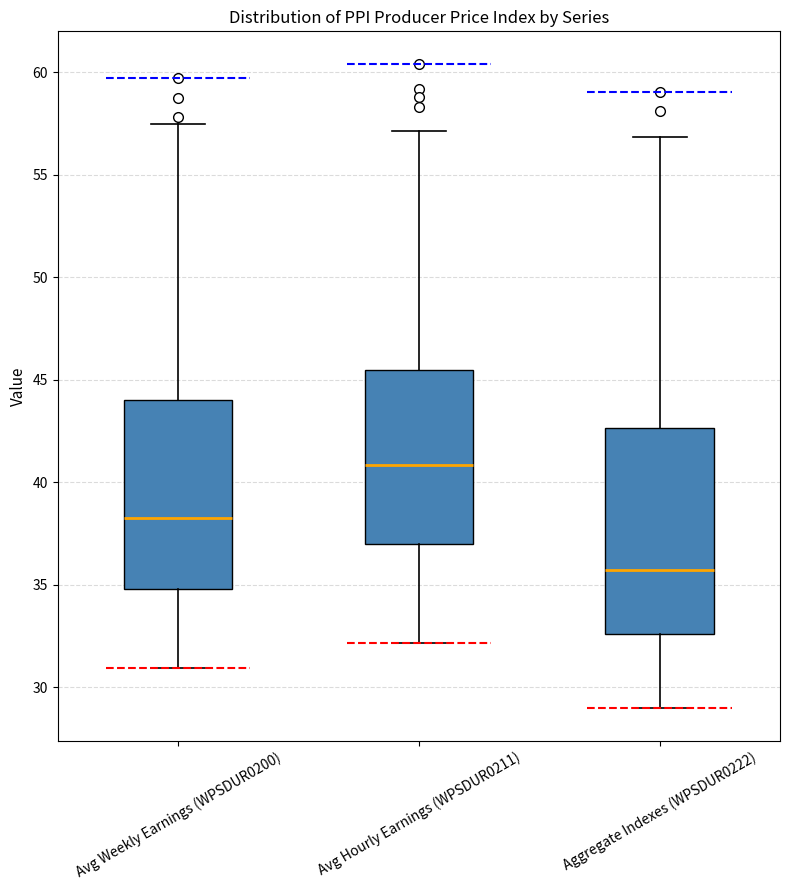

Reading left to right, transcribe this box plot: for each box, give where its median line is, the range the box spans, and where its two whiskers end, as read against the y-axis. The values are not printed on the chart, so give them approximately, as read against the axis.

Avg Weekly Earnings (WPSDUR0200): median 38.5, box 35.0 to 44.0, whiskers 31.0 to 57.5
Avg Hourly Earnings (WPSDUR0211): median 41.0, box 37.0 to 45.5, whiskers 32.0 to 57.0
Aggregate Indexes (WPSDUR0222): median 35.5, box 32.5 to 42.5, whiskers 29.0 to 57.0